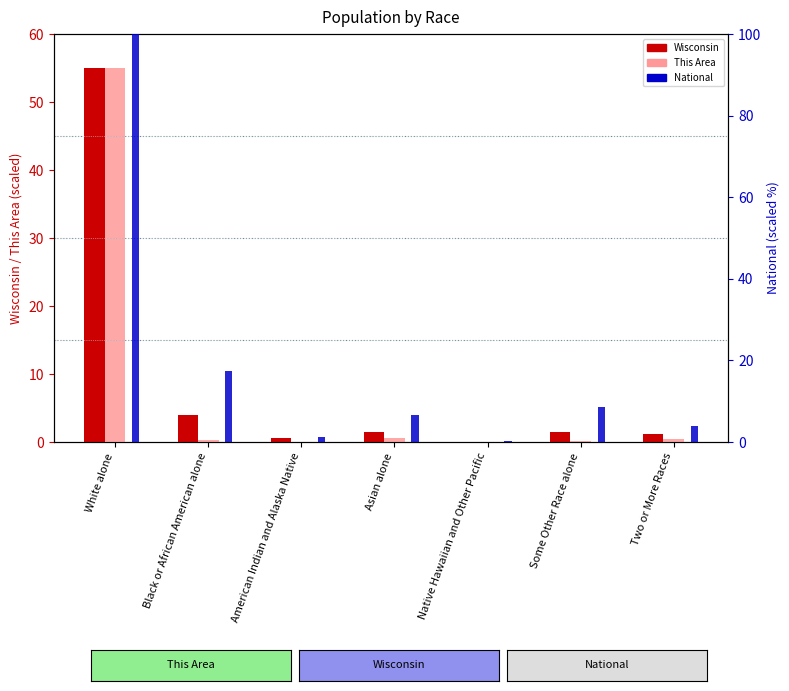

Is it true that Wisconsin equals 0.0 at Native Hawaiian and Other Pacific?

True